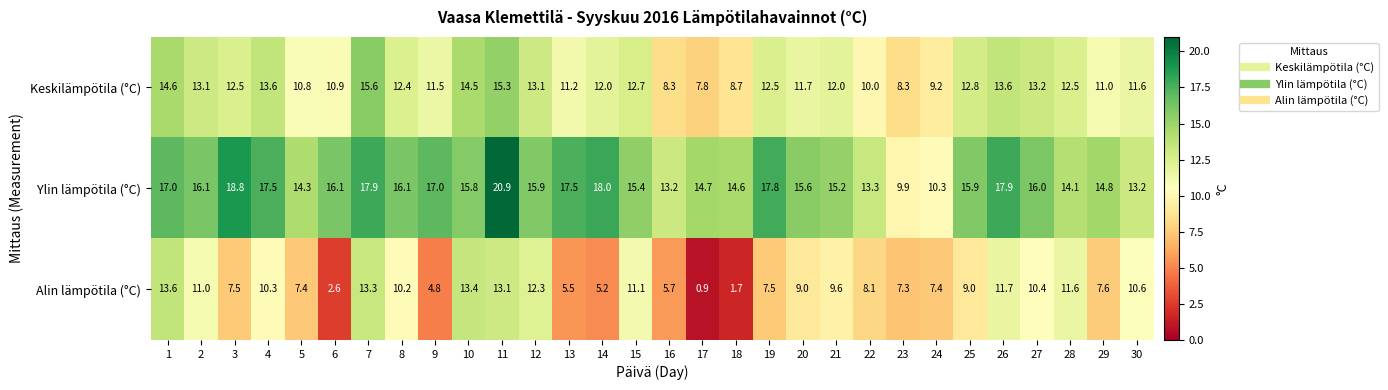

What is the spread (max minus min) of values at 10?

2.4